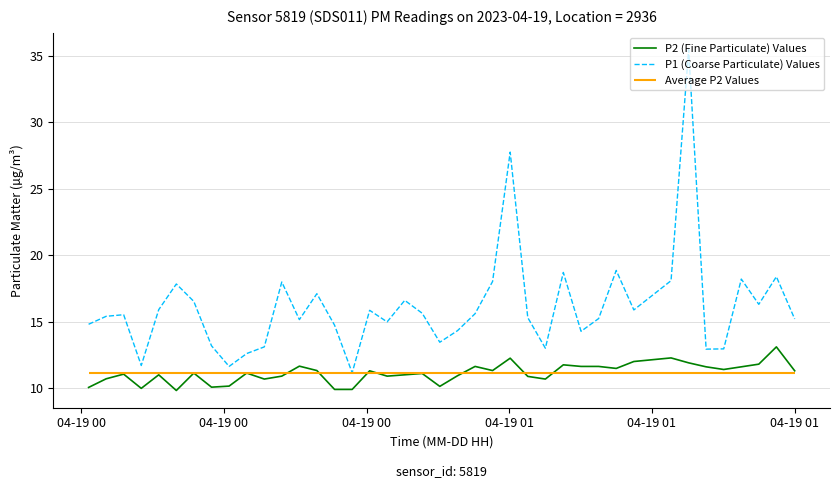

True or false: P1 (Coarse Particulate) Values and P2 (Fine Particulate) Values cross at least once.

False